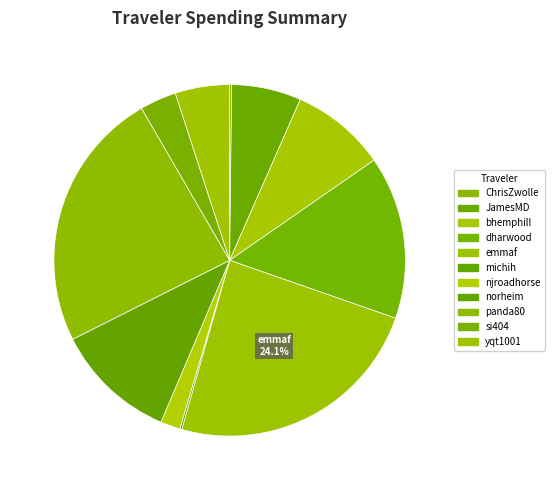

How many slices are in this pie chart?

11